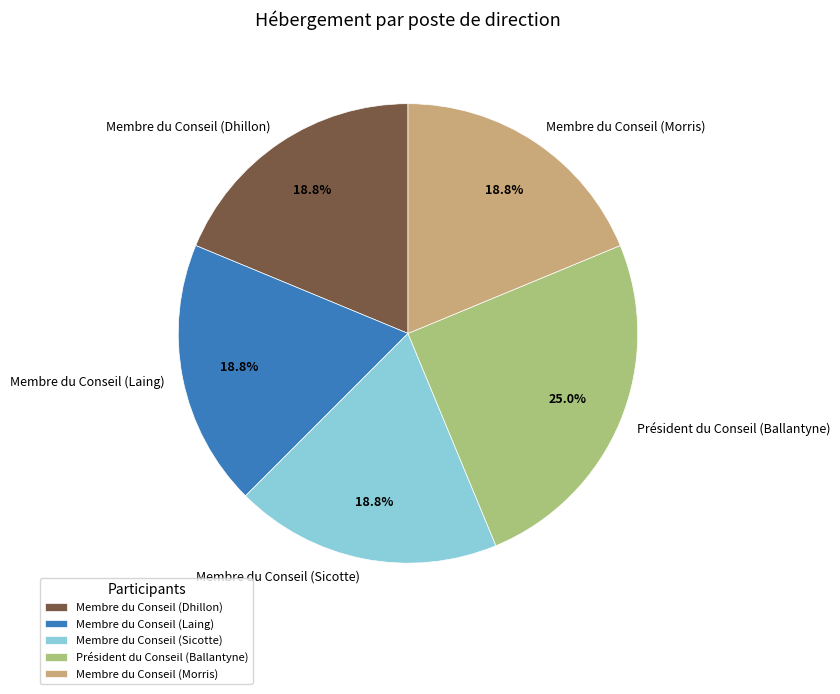

Combined, what portion of the pie is Membre du Conseil (Laing) and Membre du Conseil (Sicotte)?

37.5%